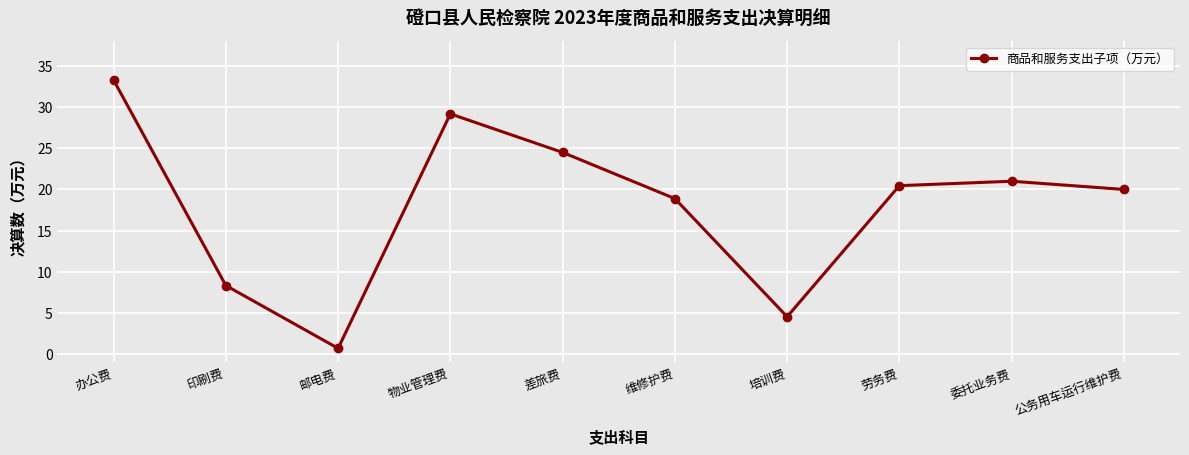

The chart shows a value of 18.9 at 维修护费. True or false?

True